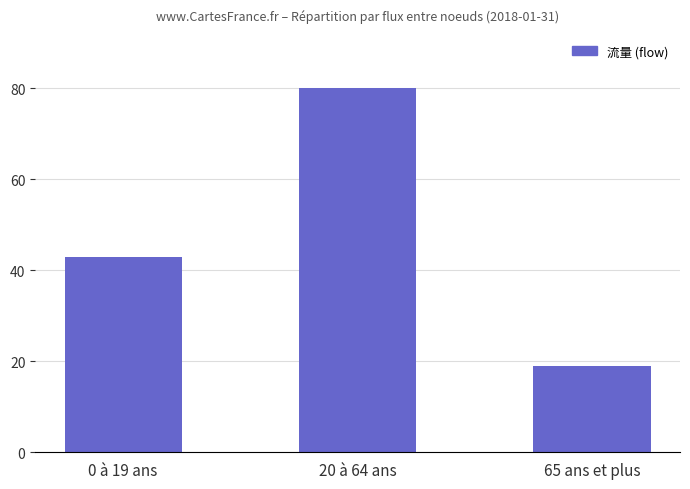

List the labels in order of value, largest first.

20 à 64 ans, 0 à 19 ans, 65 ans et plus